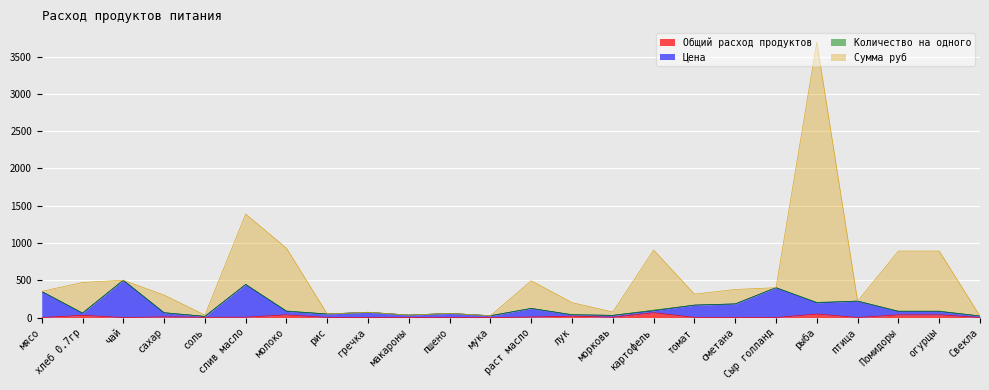

At which label does Цена first exceed 80?

мясо